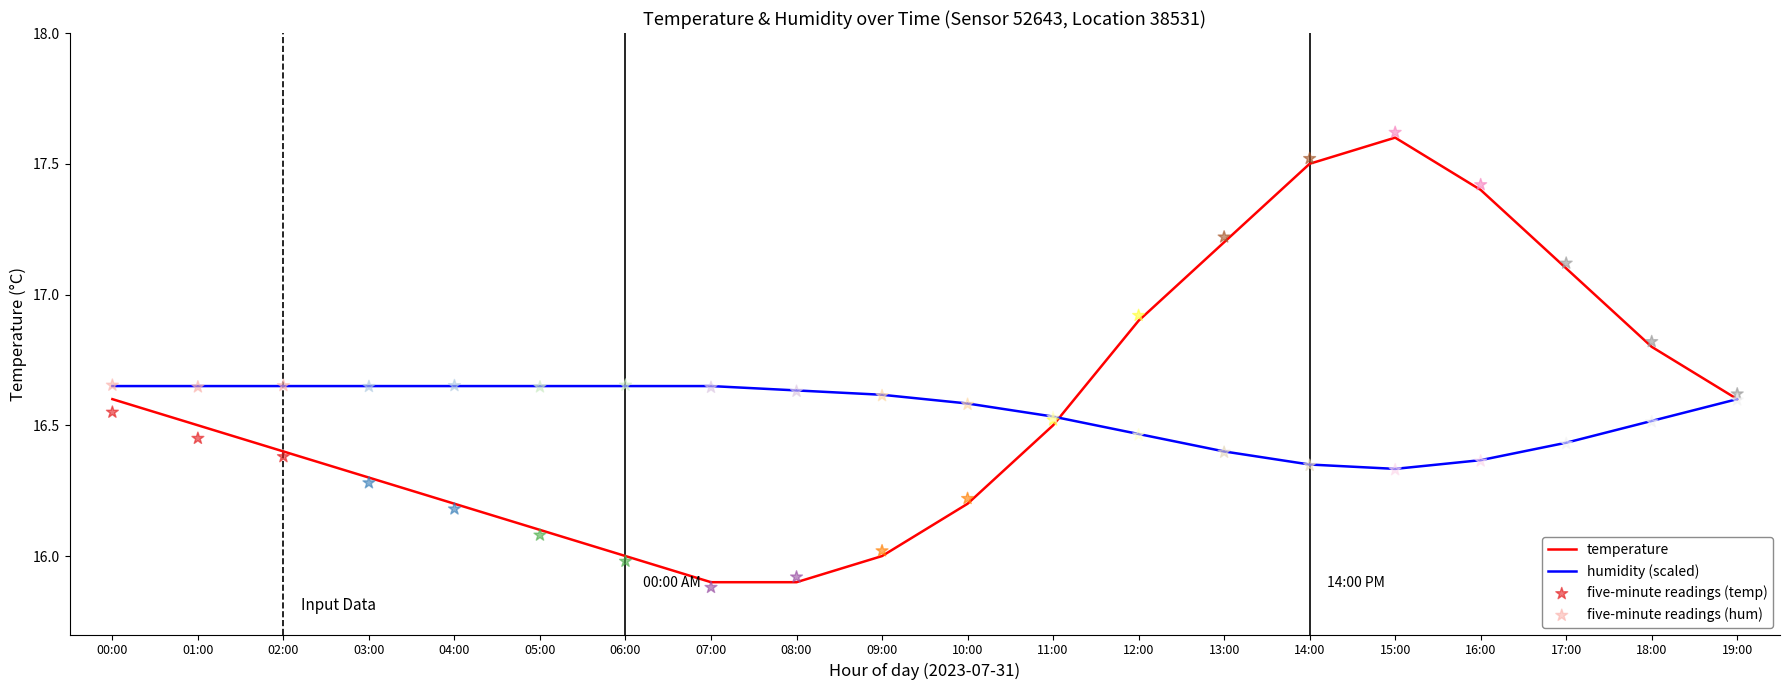

At which category is the sum across all series the highest?

15:00